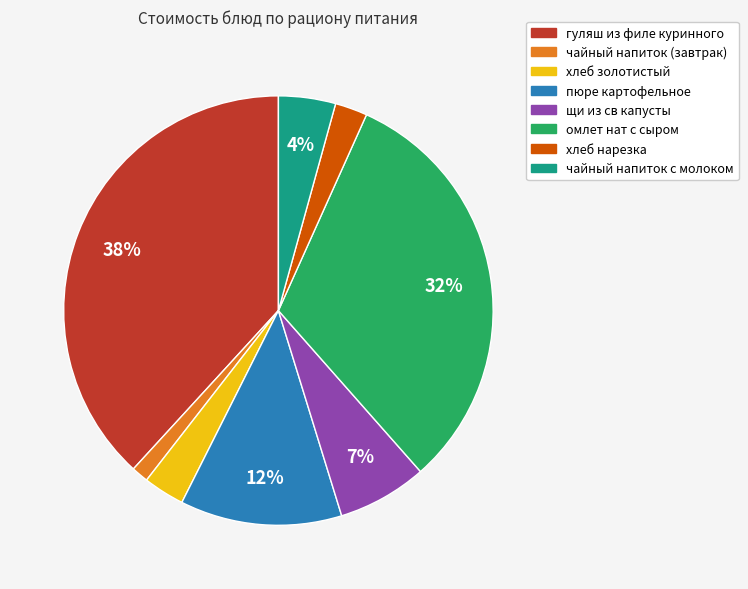

What percentage is the чайный напиток с молоком slice, to the nearest percent?

4%